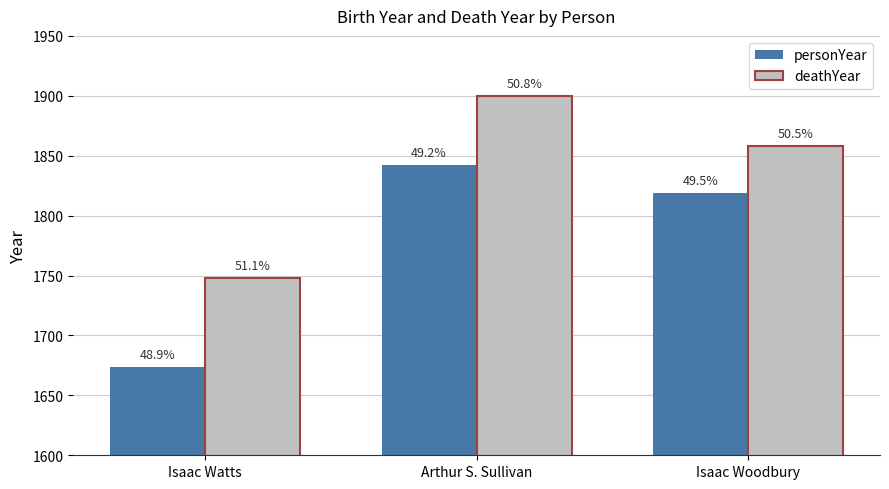

What is the label of the 1st bar from the right?

Isaac Woodbury